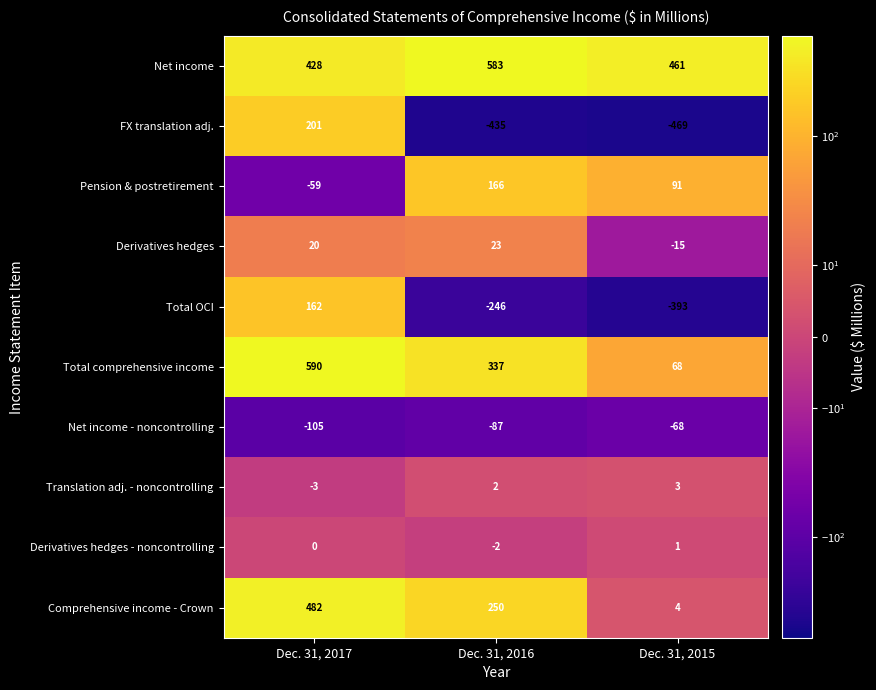

At which category does the chart reach its minimum across all series?

Dec. 31, 2015